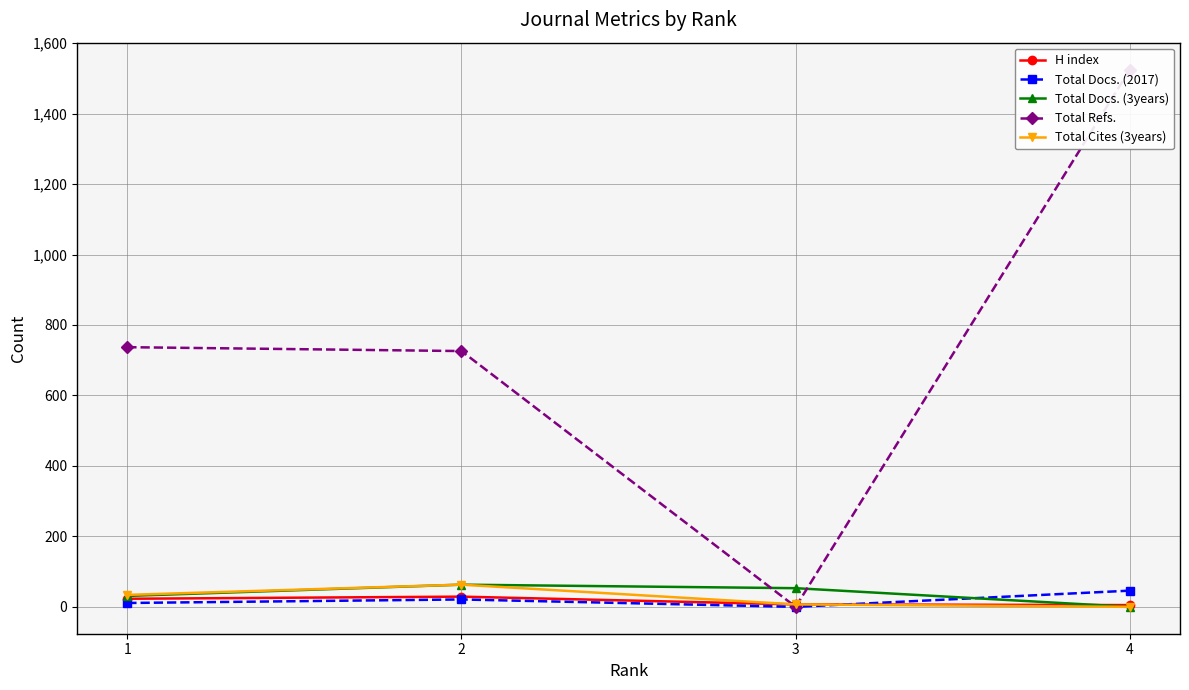

Rank the series at 3 from highest to lowest value.

Total Docs. (3years), H index, Total Cites (3years), Total Docs. (2017), Total Refs.